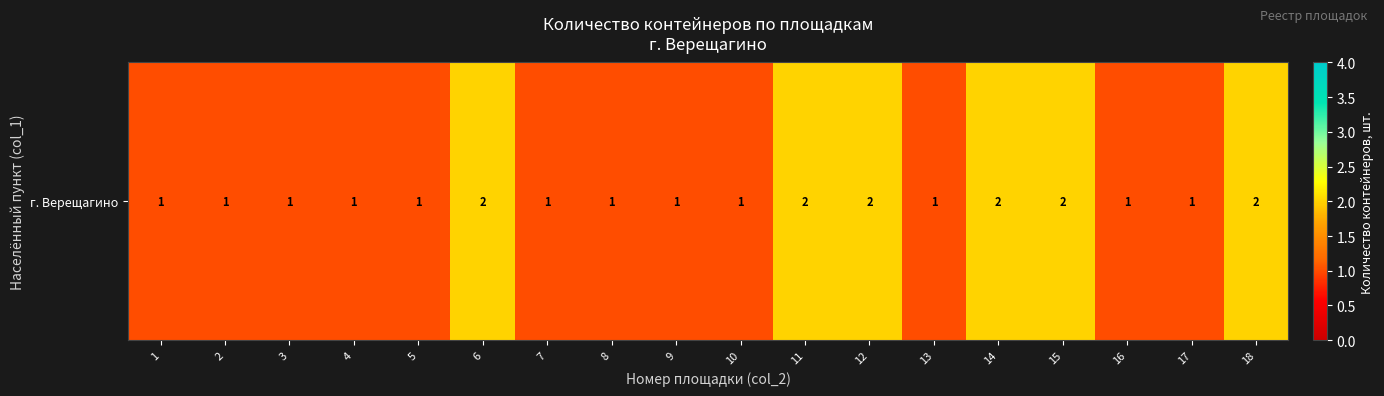

At which label is the value closest to 1?

1